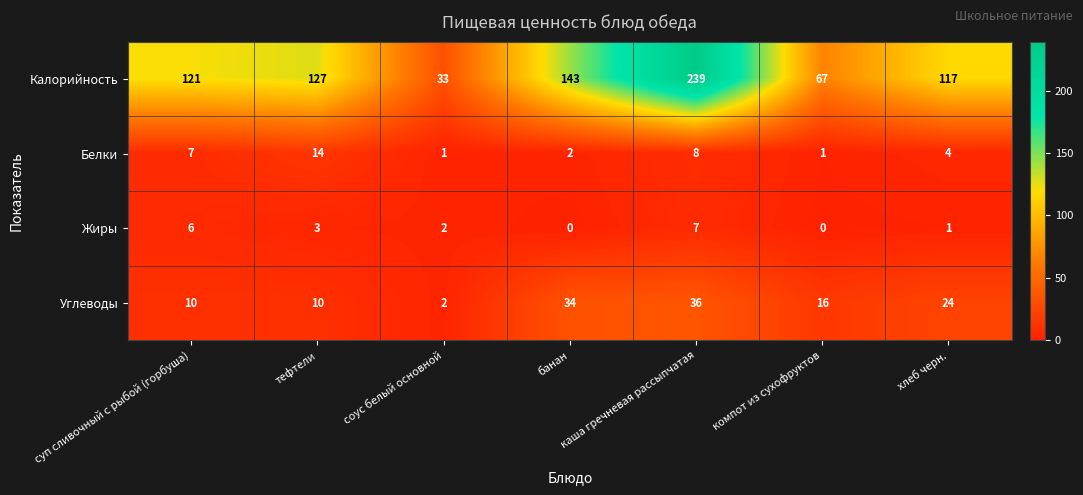

Which series has the largest range (max minus min)?

Калорийность